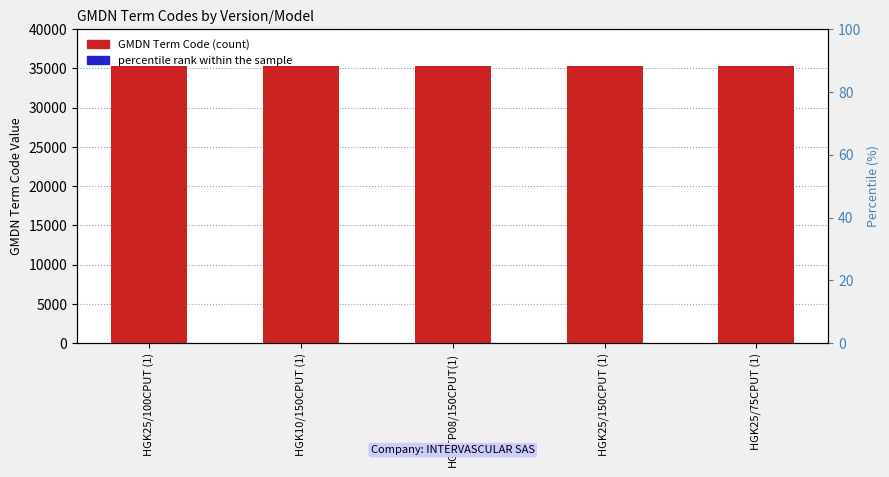

What are all the series names shown in the legend?

GMDN Term Code (count), percentile rank within the sample